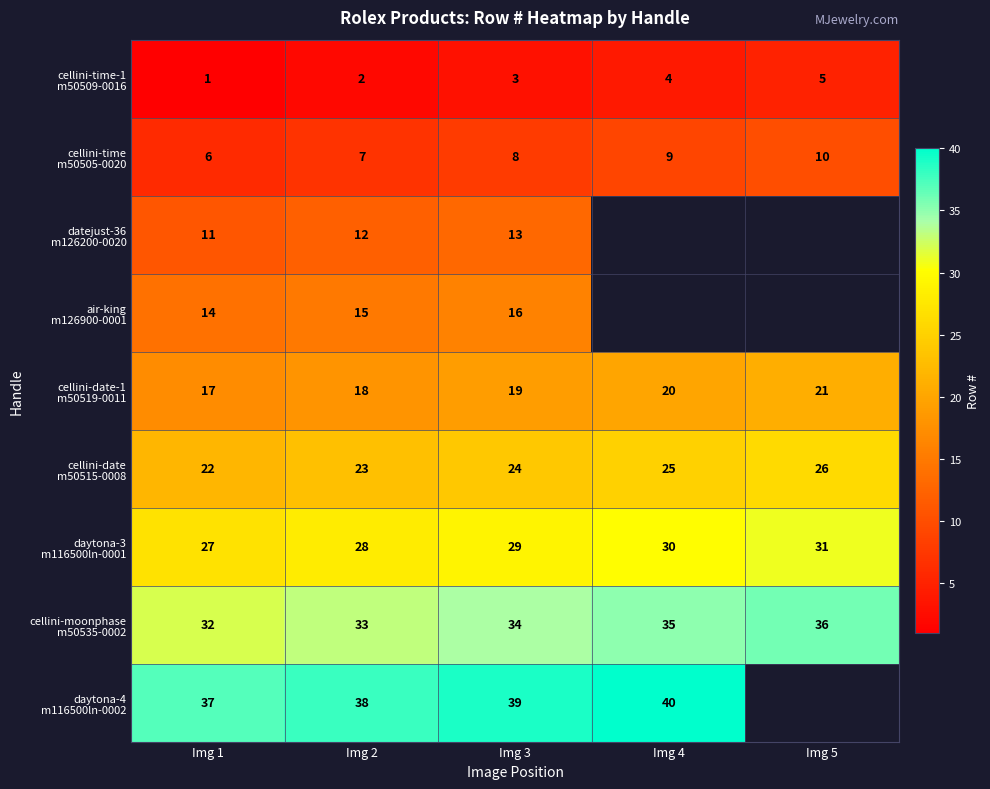

What is the difference between the highest and lowest values at Img 3?

36